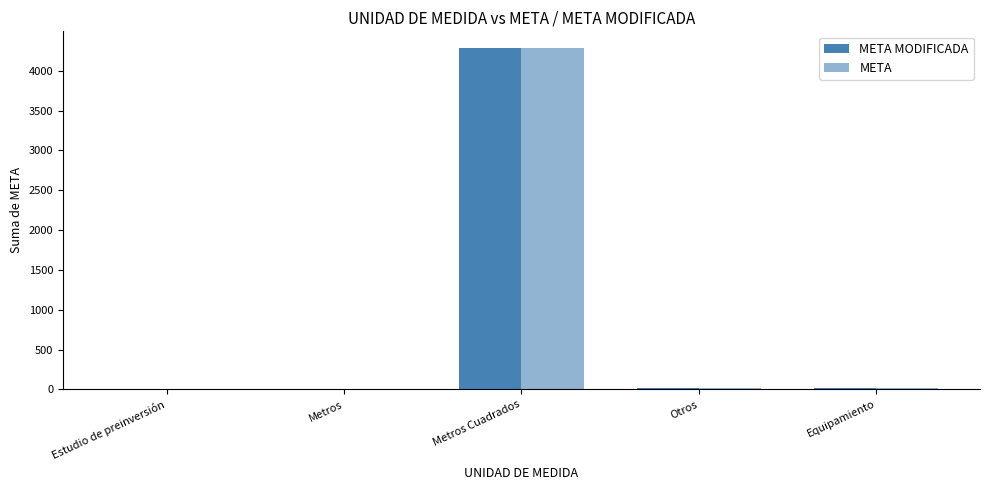

Which category has the lowest value across all series?

Estudio de preinversión